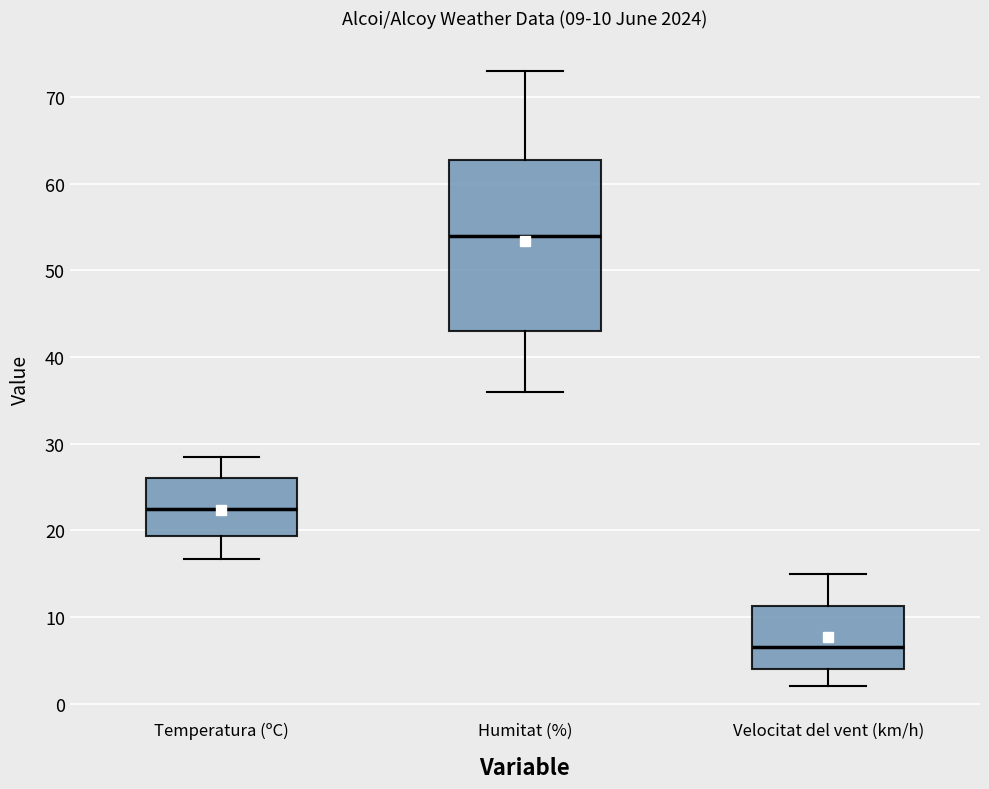

Which box is the tallest, from its lower edge to its upper edge?

Humitat (%)